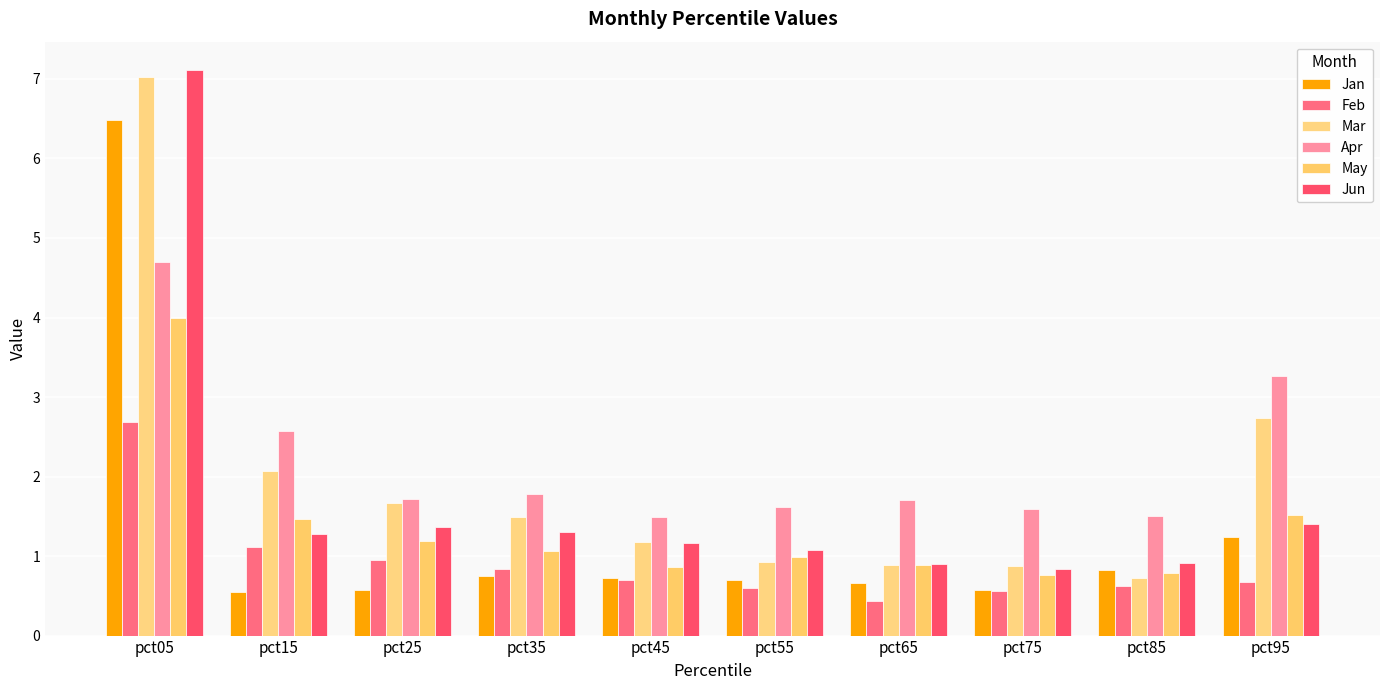

Reading right to left, extract all data points from this chart.

Jan: pct95=1.2	pct85=0.8	pct75=0.6	pct65=0.7	pct55=0.7	pct45=0.7	pct35=0.8	pct25=0.6	pct15=0.5	pct05=6.5
Feb: pct95=0.7	pct85=0.6	pct75=0.6	pct65=0.4	pct55=0.6	pct45=0.7	pct35=0.8	pct25=1.0	pct15=1.1	pct05=2.7
Mar: pct95=2.7	pct85=0.7	pct75=0.9	pct65=0.9	pct55=0.9	pct45=1.2	pct35=1.5	pct25=1.7	pct15=2.1	pct05=7.0
Apr: pct95=3.3	pct85=1.5	pct75=1.6	pct65=1.7	pct55=1.6	pct45=1.5	pct35=1.8	pct25=1.7	pct15=2.6	pct05=4.7
May: pct95=1.5	pct85=0.8	pct75=0.8	pct65=0.9	pct55=1.0	pct45=0.9	pct35=1.1	pct25=1.2	pct15=1.5	pct05=4.0
Jun: pct95=1.4	pct85=0.9	pct75=0.8	pct65=0.9	pct55=1.1	pct45=1.2	pct35=1.3	pct25=1.4	pct15=1.3	pct05=7.1